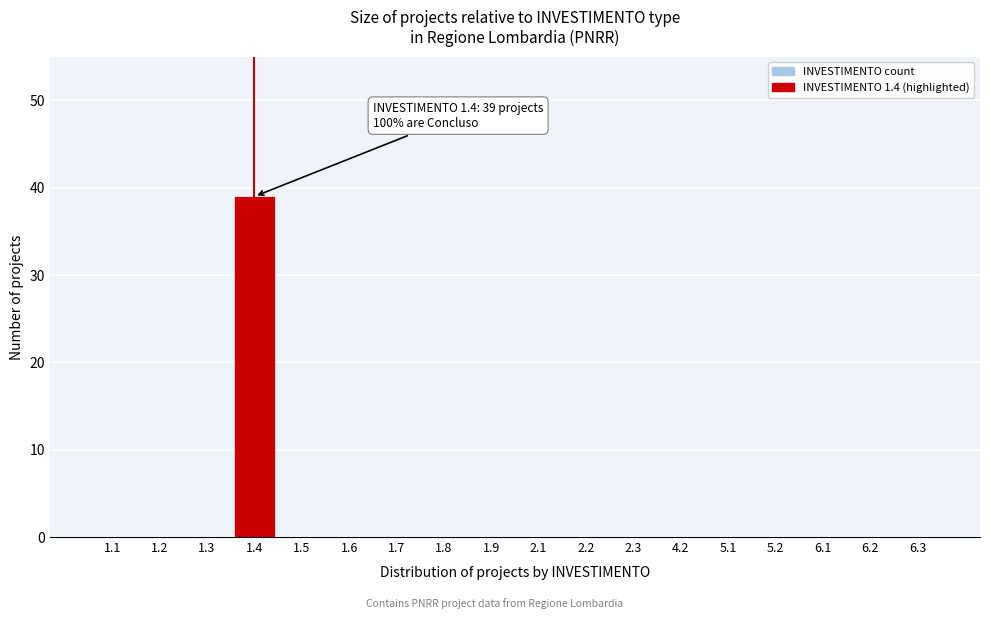

Reading left to right, what are all the values shown in this chart?

1.1=0	1.2=0	1.3=0	1.4=39	1.5=0	1.6=0	1.7=0	1.8=0	1.9=0	2.1=0	2.2=0	2.3=0	4.2=0	5.1=0	5.2=0	6.1=0	6.2=0	6.3=0